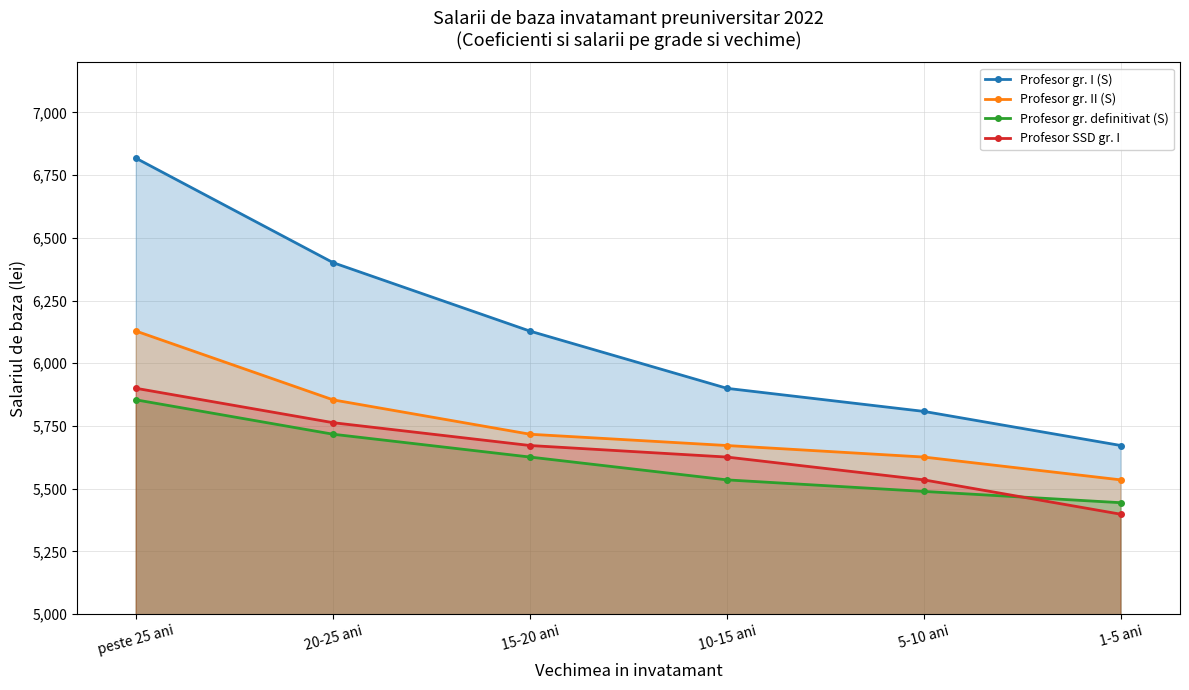

What is the difference between the maximum and minimum values in the Profesor gr. definitivat (S) series?

410